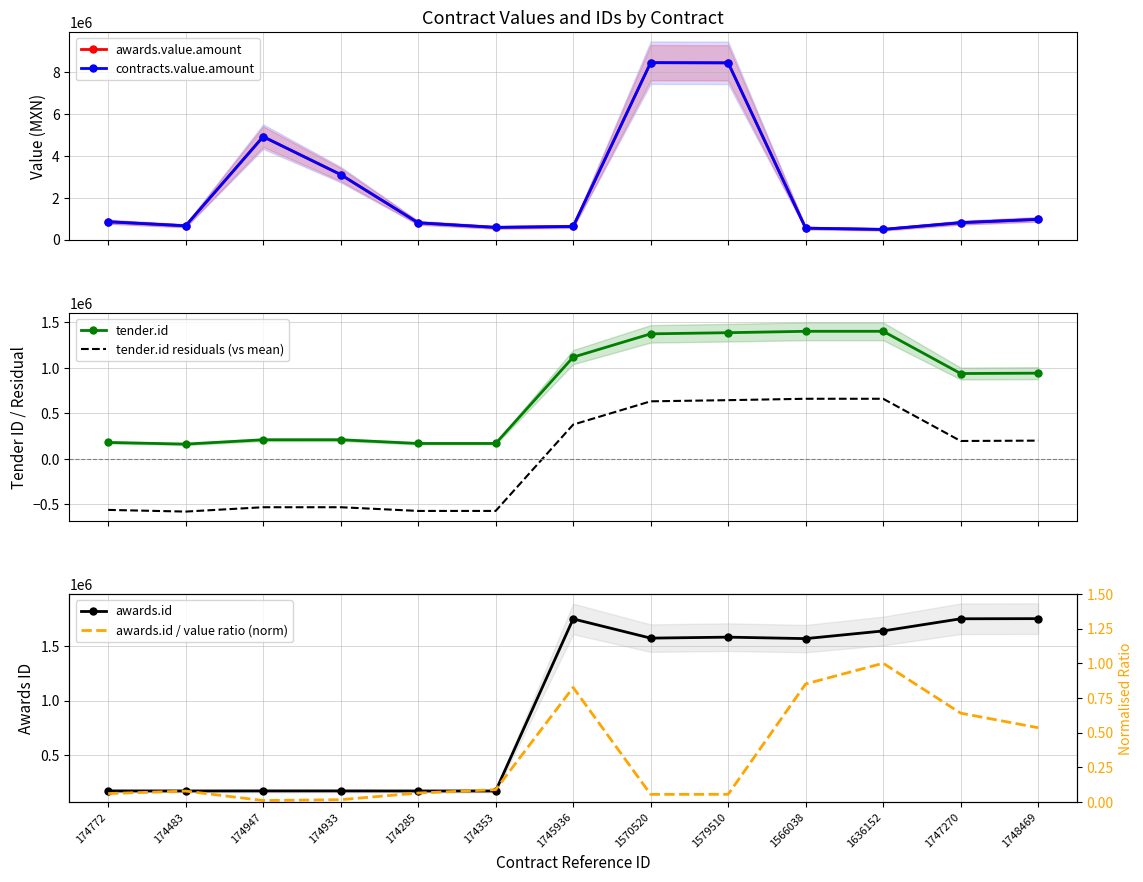

Between which two adjacent categories do awards.id and awards.value.amount first intersect?

174353 and 1745936